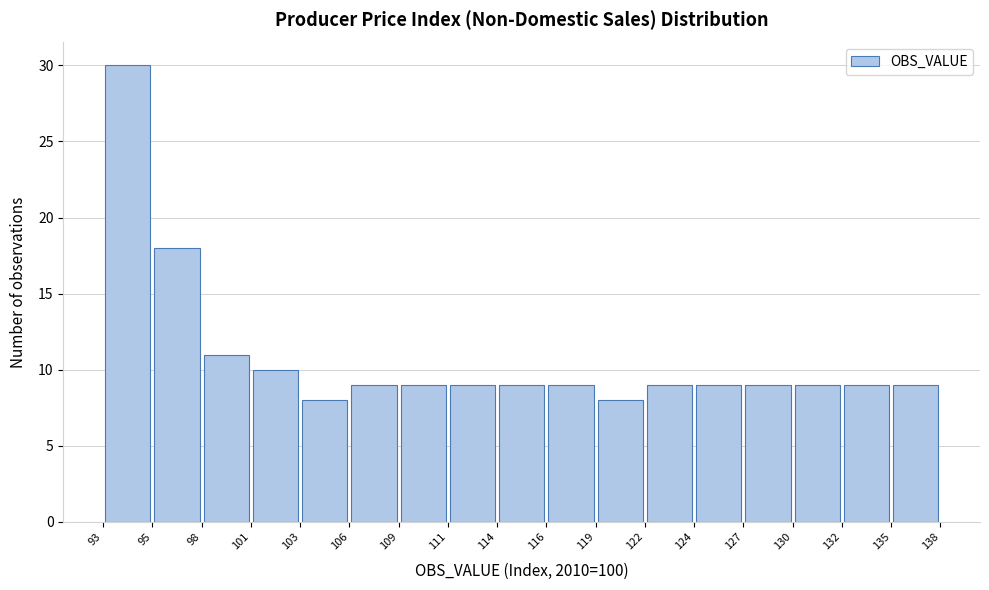

How tall is the bar that spans 132 to 135 on the x-axis? The values are not printed on the chart, so give them approximately, as read against the axis.

9